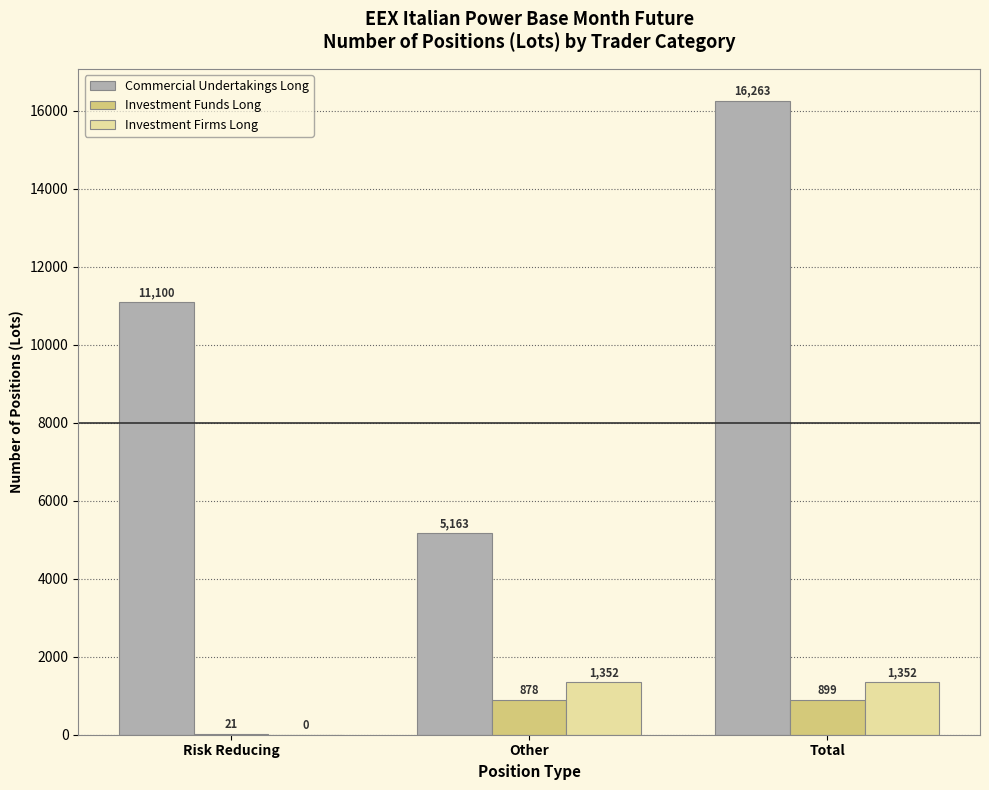

The value of Investment Funds Long at Other is 878.3. True or false?

True